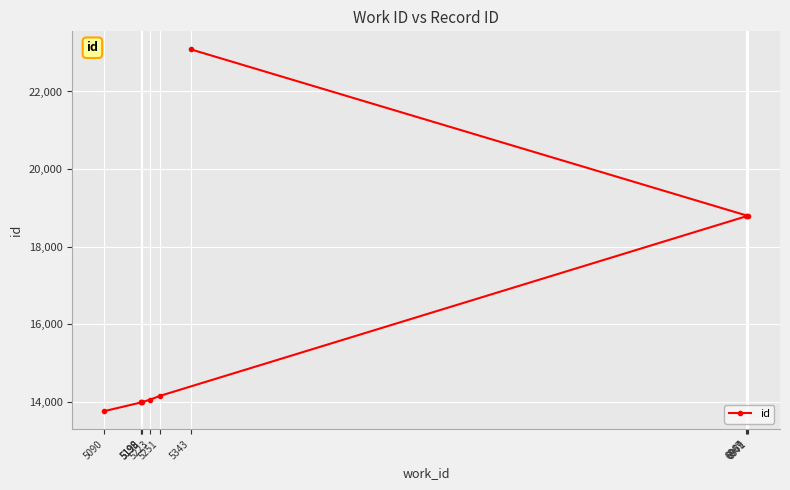

What is the difference between the second highest and second lowest values?

4809